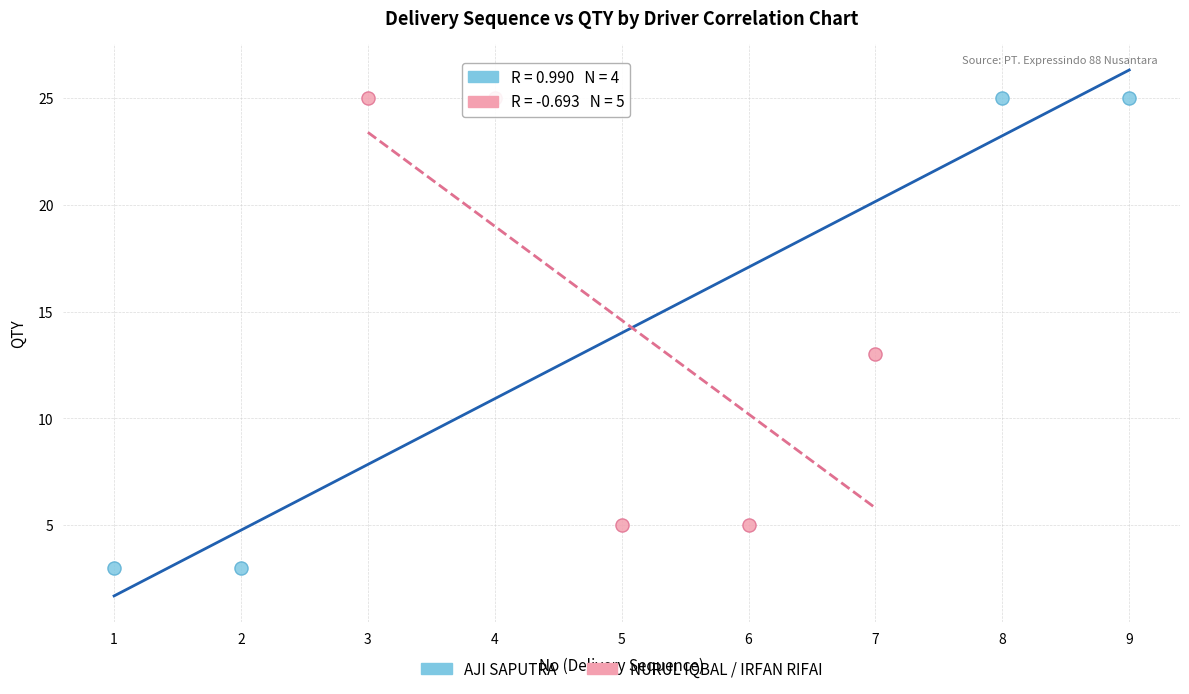

Which series reaches the minimum Y coordinate?

AJI SAPUTRA